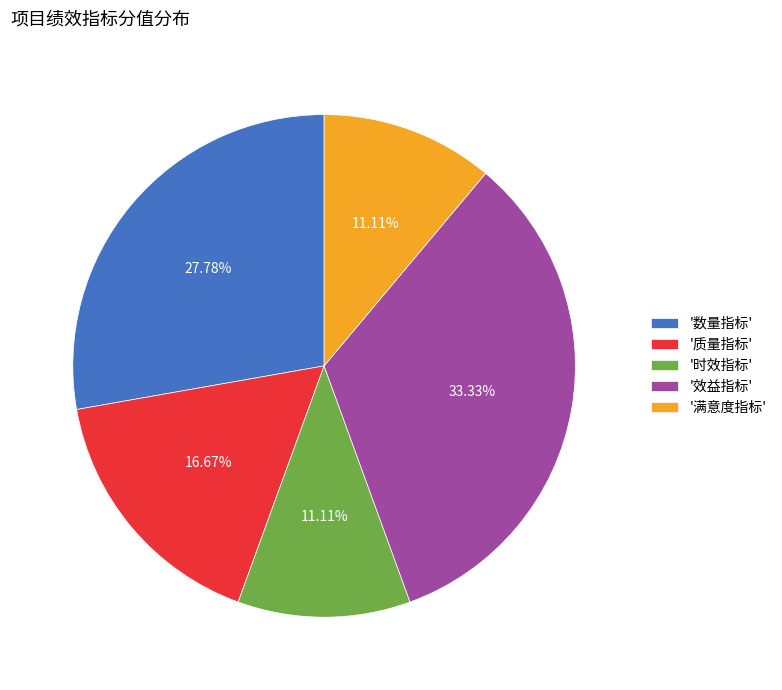

Between '质量指标' and '效益指标', which is larger?

'效益指标'